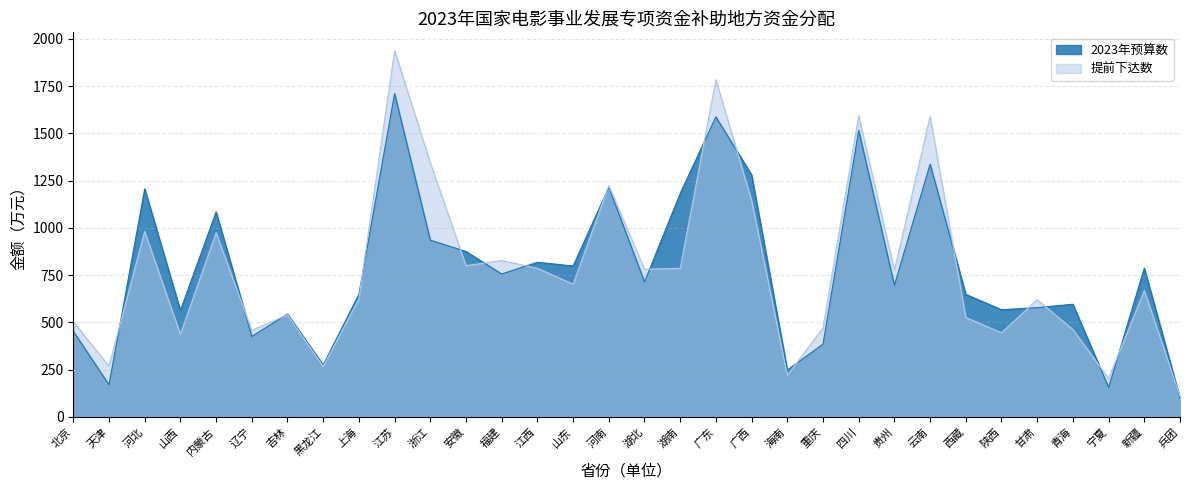

Which series has the widest spread of values?

提前下达数